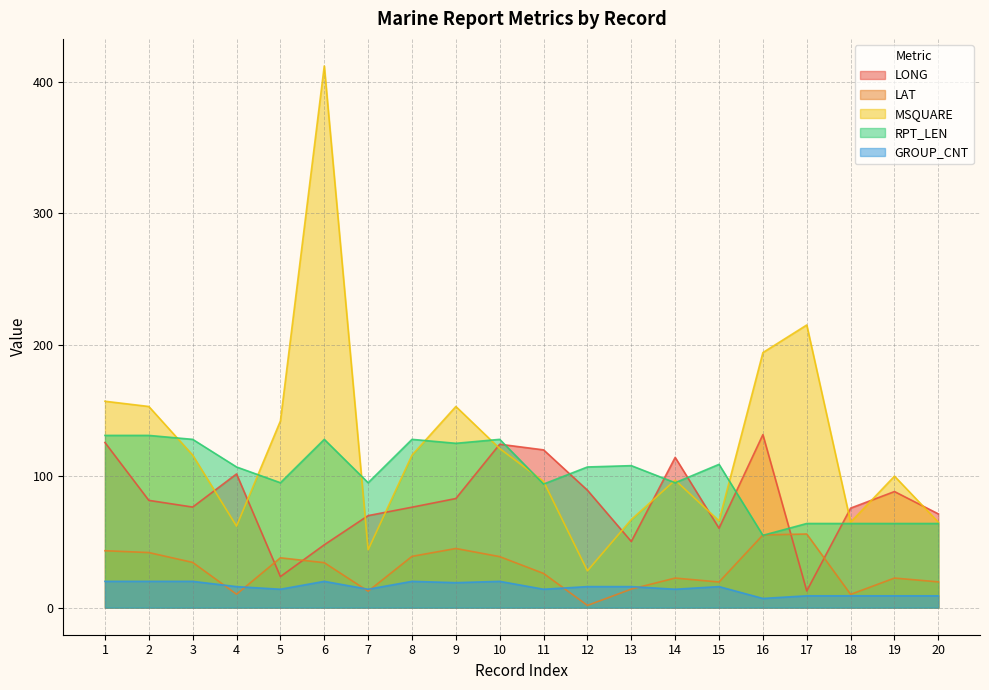

Count the number of categories in the chart.

20